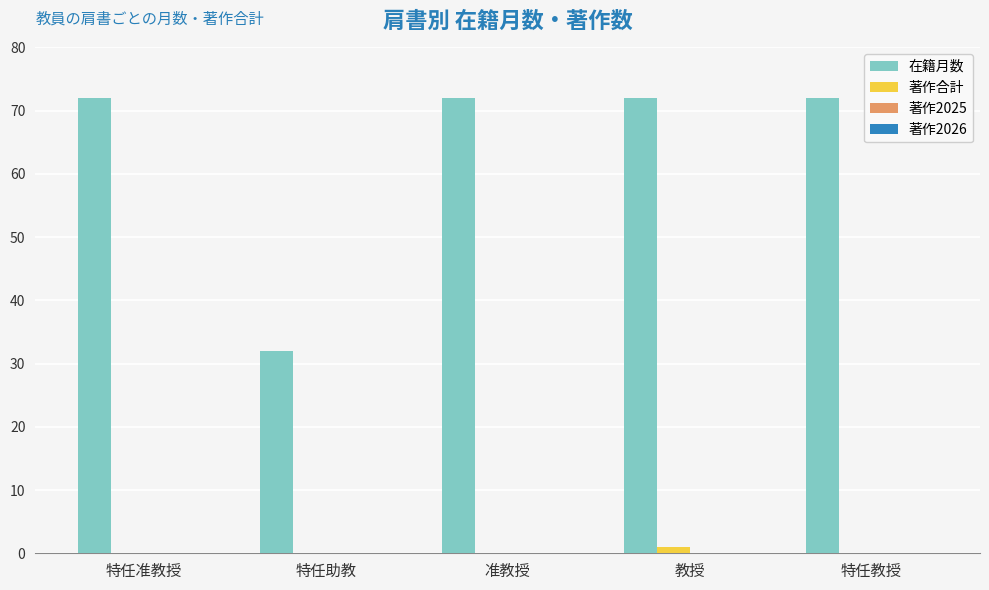

Is the value of 著作合計 at 特任助教 greater than the value of 在籍月数 at 特任助教?

No